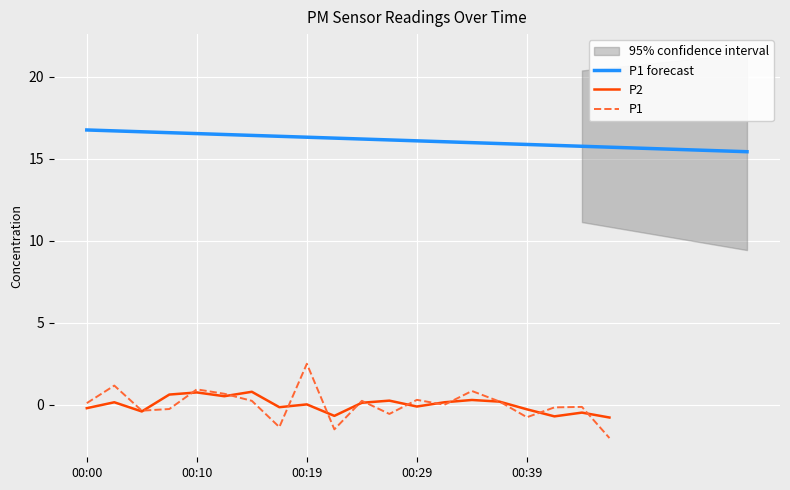

True or false: P1 has a value of 4.4 at 00:19.

False